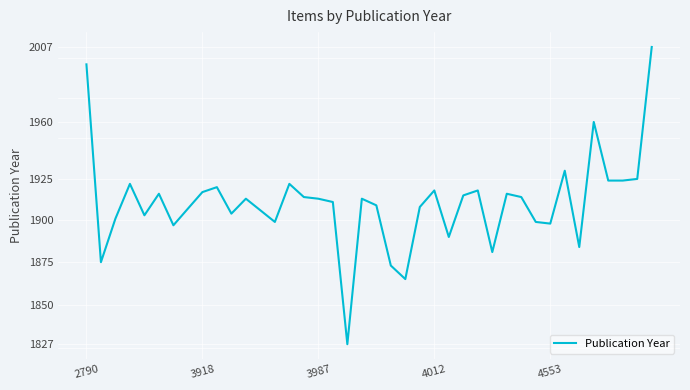

Between 13 and 10, which is larger?

10